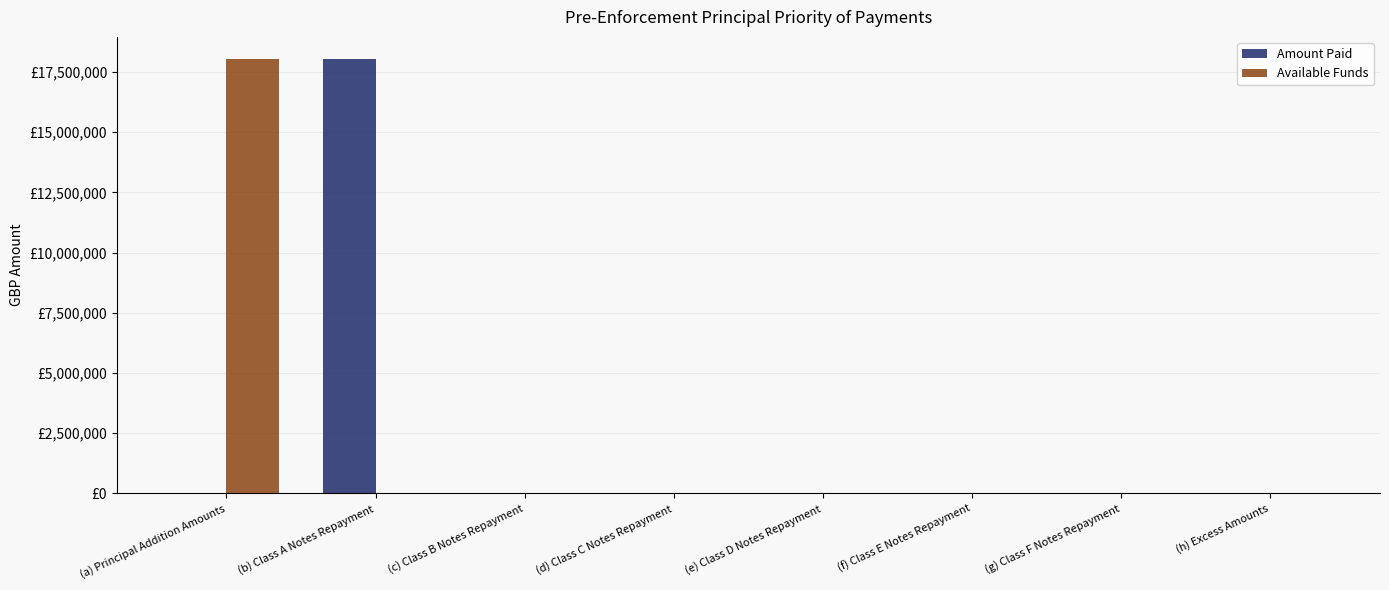

Between (d) Class C Notes Repayment and (h) Excess Amounts, which series saw the biggest shift?

Amount Paid